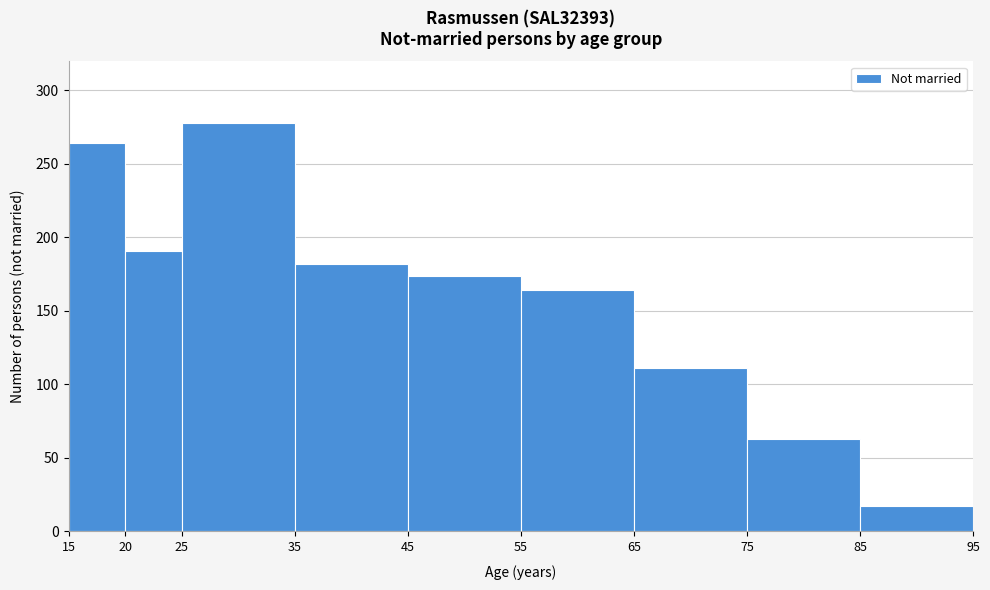

Reading left to right, list every bar in this chart as the range it spans on the x-axis followed by its height. The values are not printed on the chart, so give them approximately, as read against the axis.

15 to 20: 265
20 to 25: 190
25 to 35: 280
35 to 45: 180
45 to 55: 175
55 to 65: 165
65 to 75: 110
75 to 85: 65
85 to 95: 15